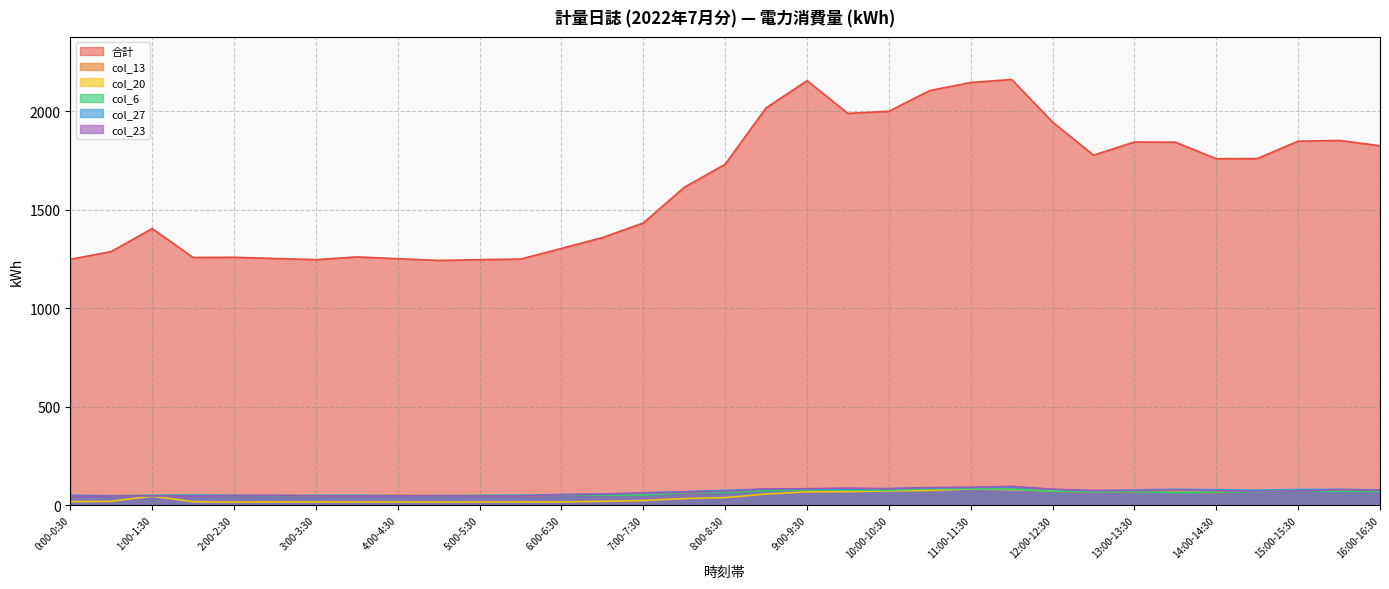

Which category has the lowest value across all series?

2:00-2:30